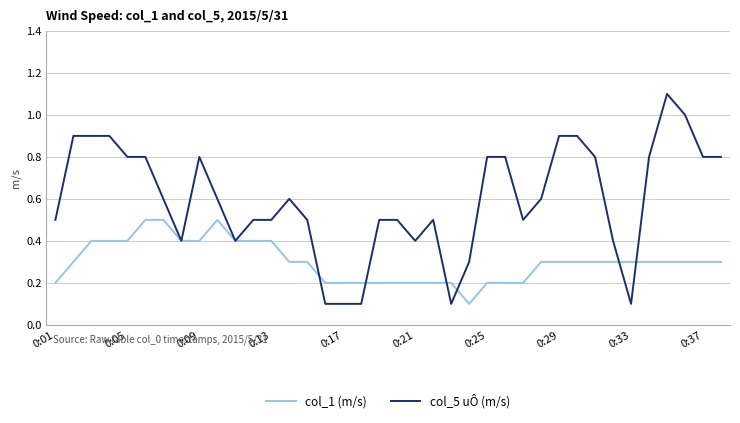

Which series has the largest total across all categories?

col_5 uÔ (m/s)